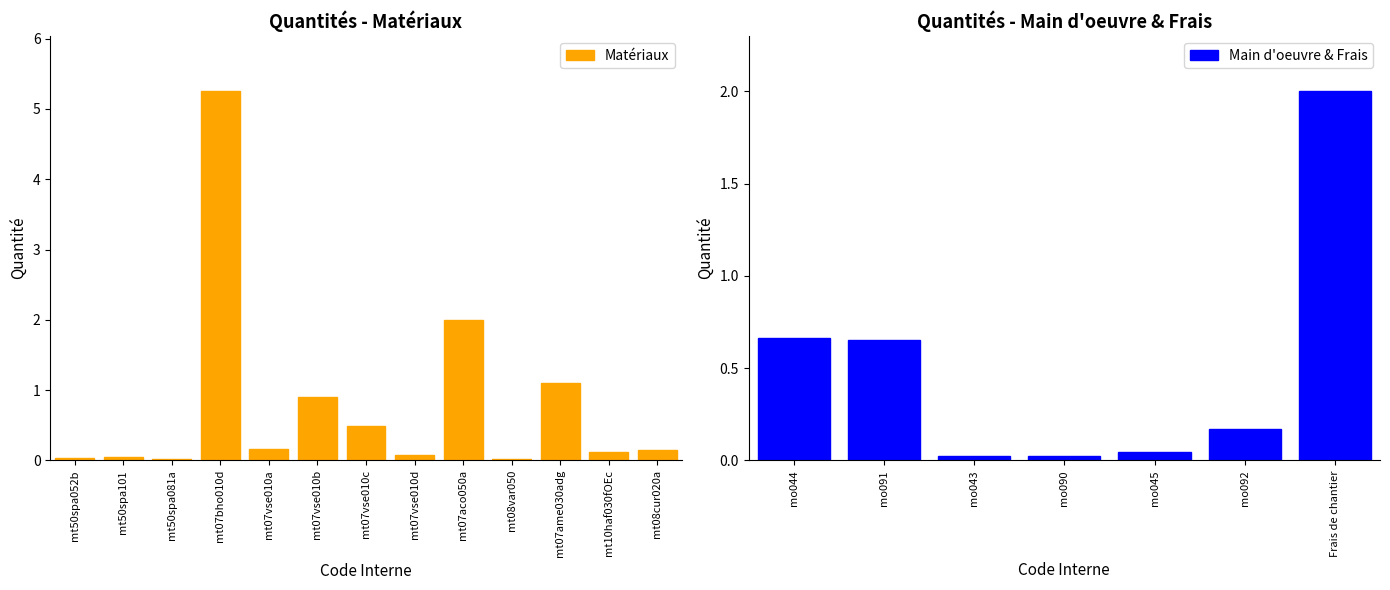

At which category does the chart reach its peak across all series?

mt07bho010d